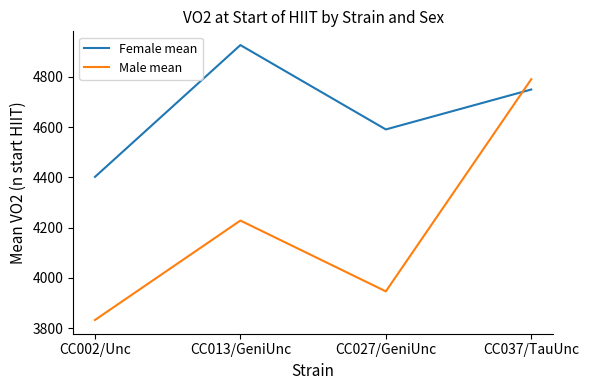

Where does the Female mean series first go above 4750?

CC013/GeniUnc